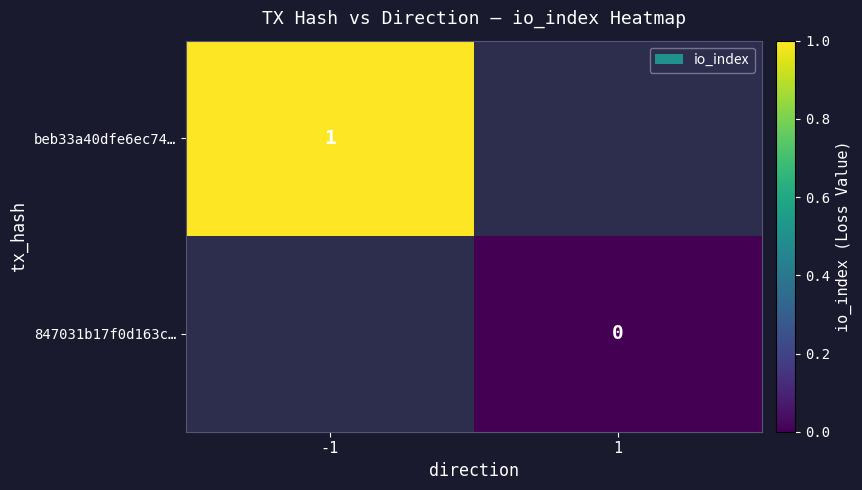

The value of beb33a40dfe6ec74… at -1 is 1. True or false?

True